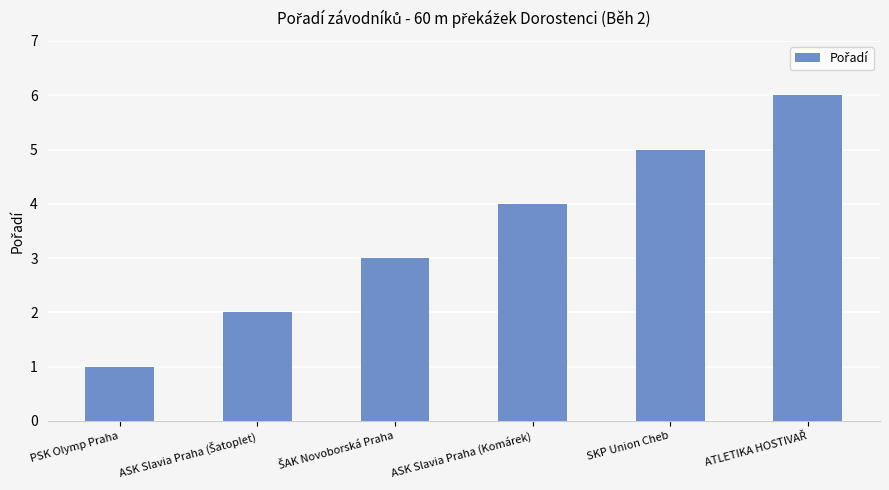

What is the average value?

4